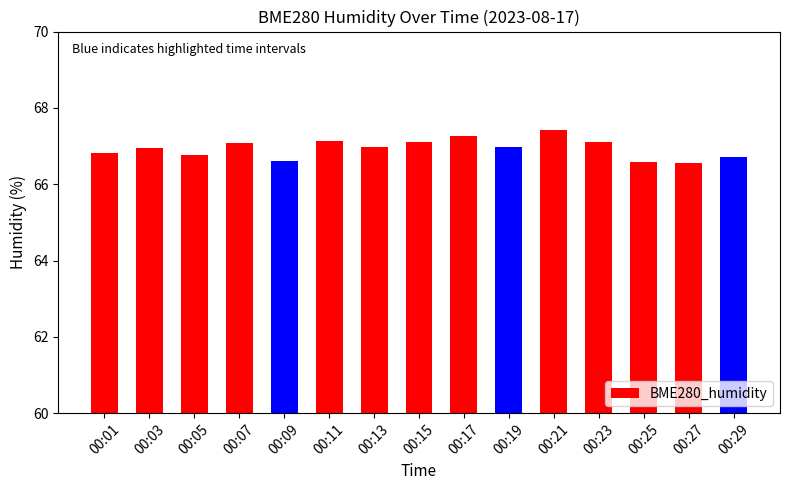

What is the maximum value shown in the chart?

67.4